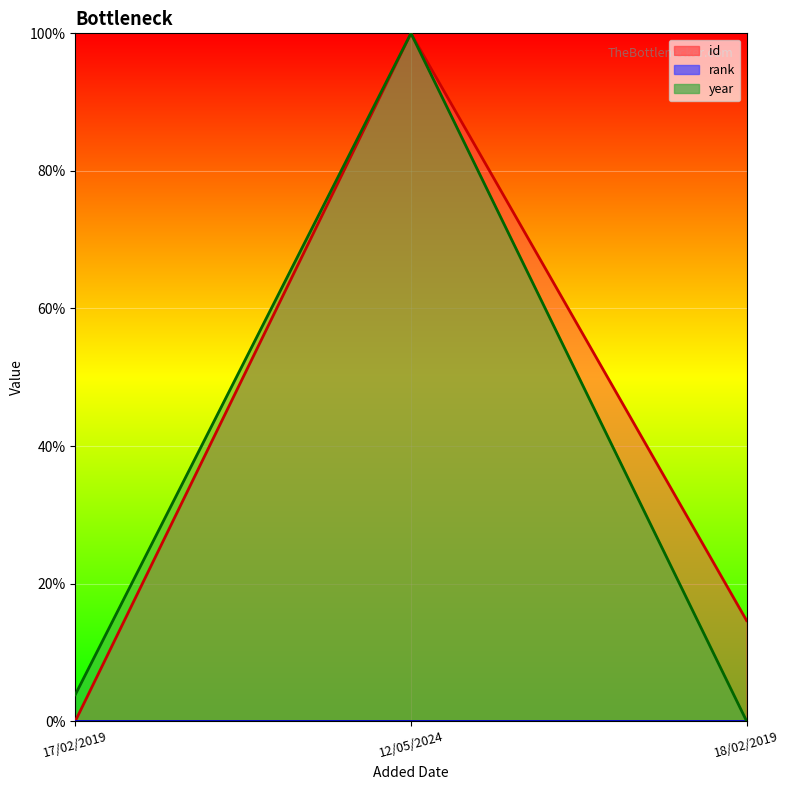

At which label does id first exceed 14?

12/05/2024